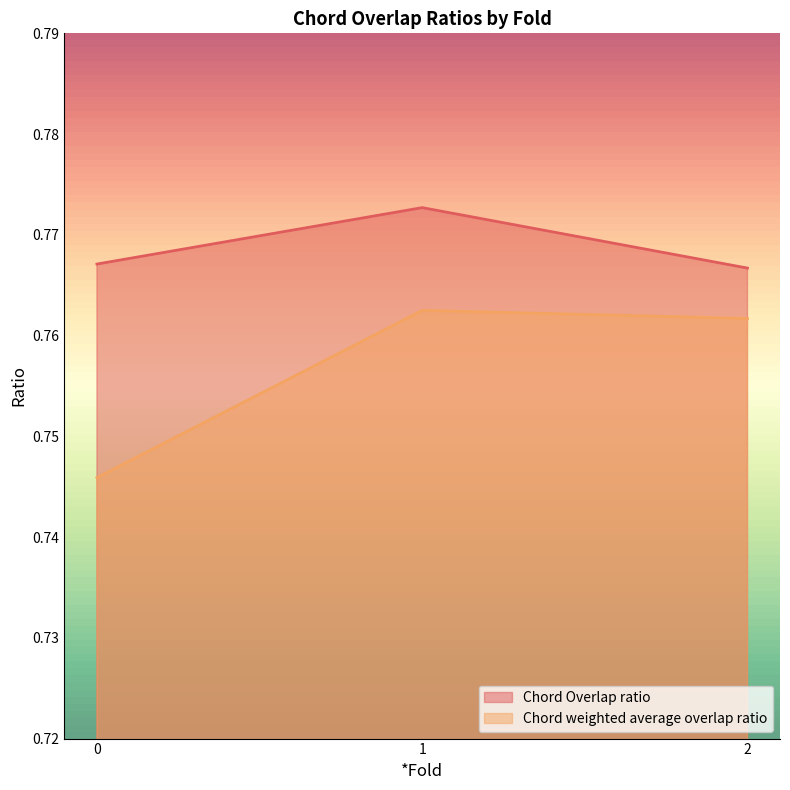

Reading left to right, what are all the values shown in this chart?

Chord Overlap ratio: 0=0.8	1=0.8	2=0.8
Chord weighted average overlap ratio: 0=0.7	1=0.8	2=0.8